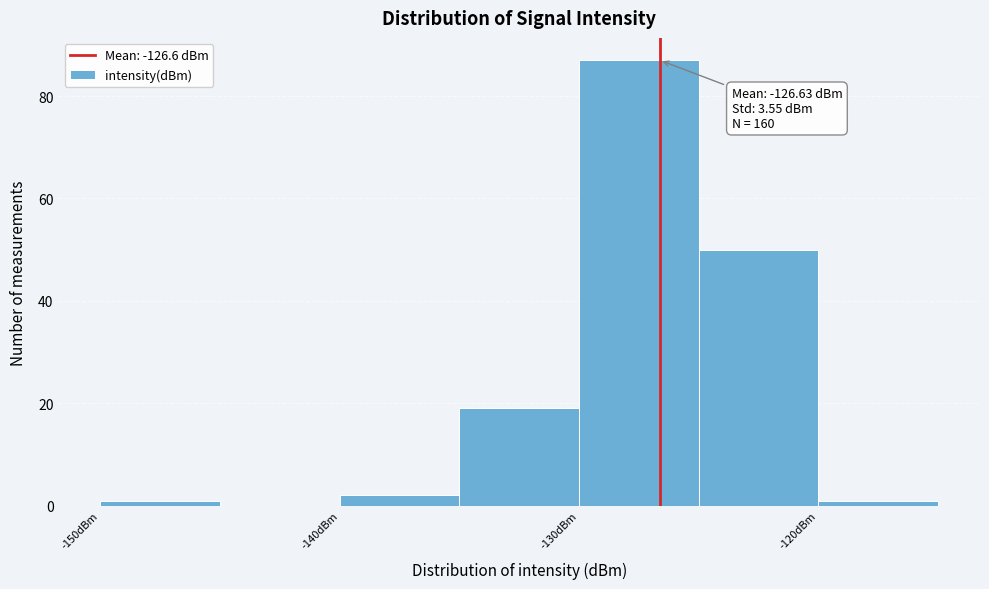

Over which range of the x-axis is the bar tallest?

-130 to -125